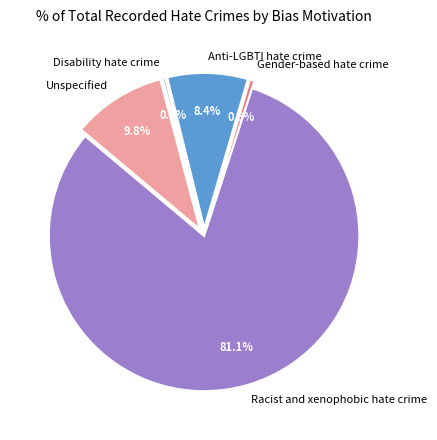

Between Racist and xenophobic hate crime and Gender-based hate crime, which is larger?

Racist and xenophobic hate crime